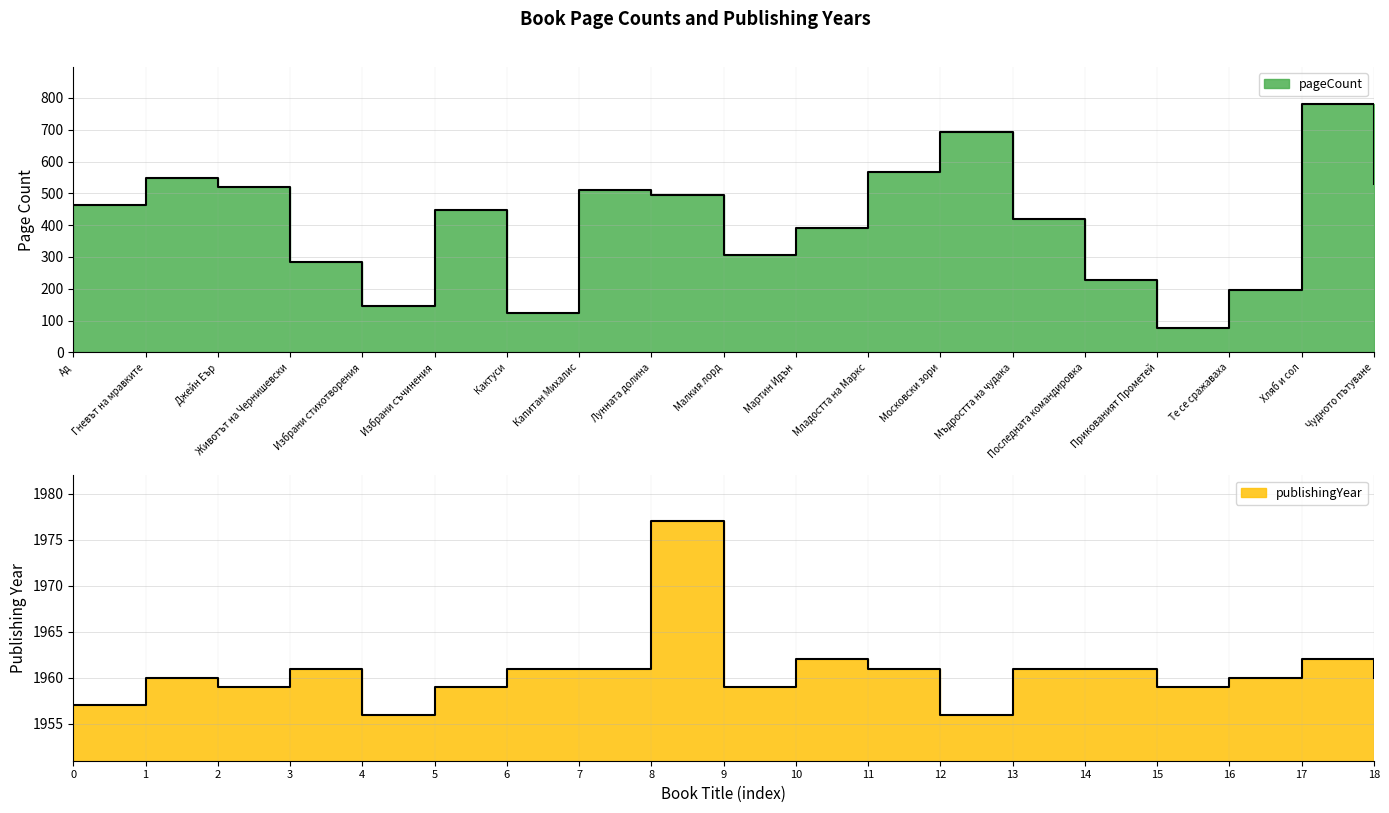

Reading right to left, list all the values displayed in this chart.

pageCount: 528	780	196	76	228	418	692	568	392	306	496	510	124	448	146	284	520	548	464
publishingYear: 1960	1962	1960	1959	1961	1961	1956	1961	1962	1959	1977	1961	1961	1959	1956	1961	1959	1960	1957